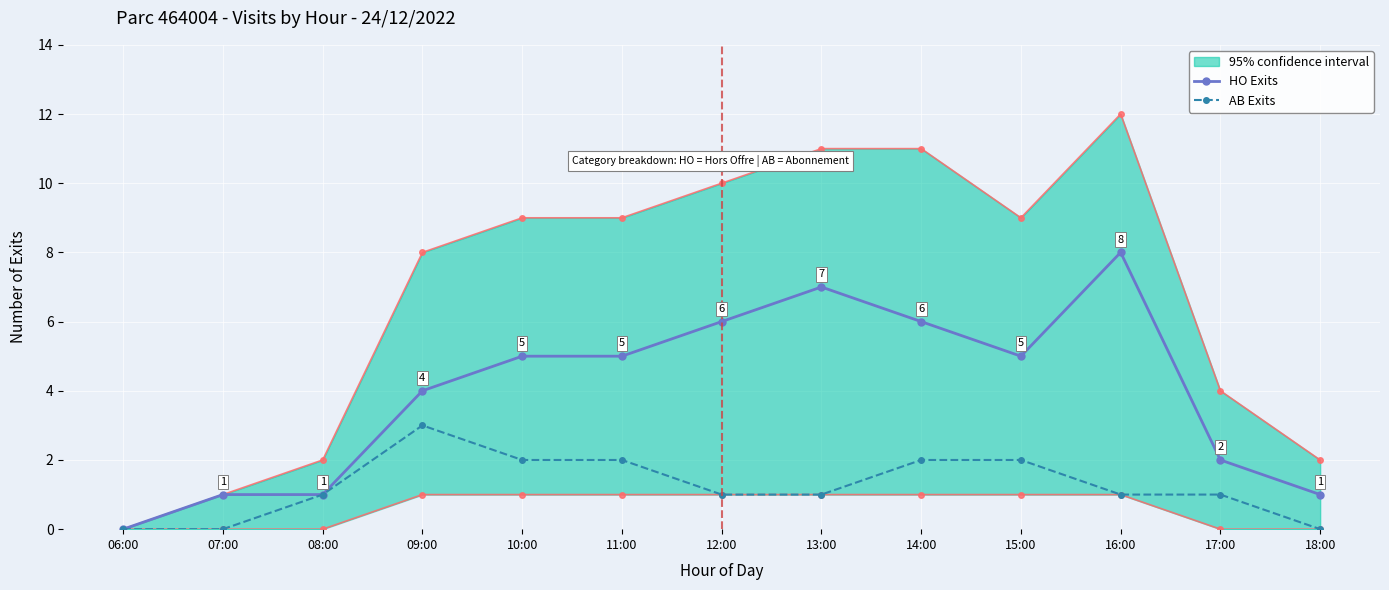

True or false: AB Exits has a value of 1 at 12:00.

False